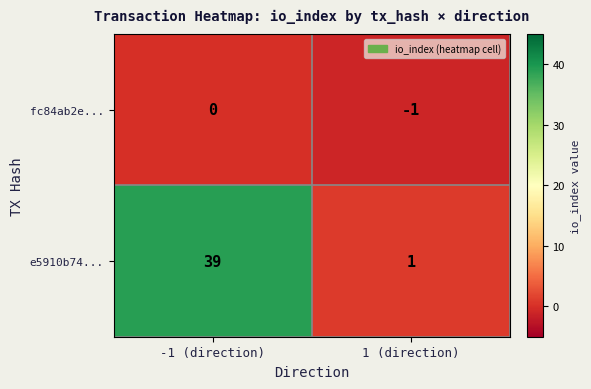

How many values in the fc84ab2e... series are below 0?

1